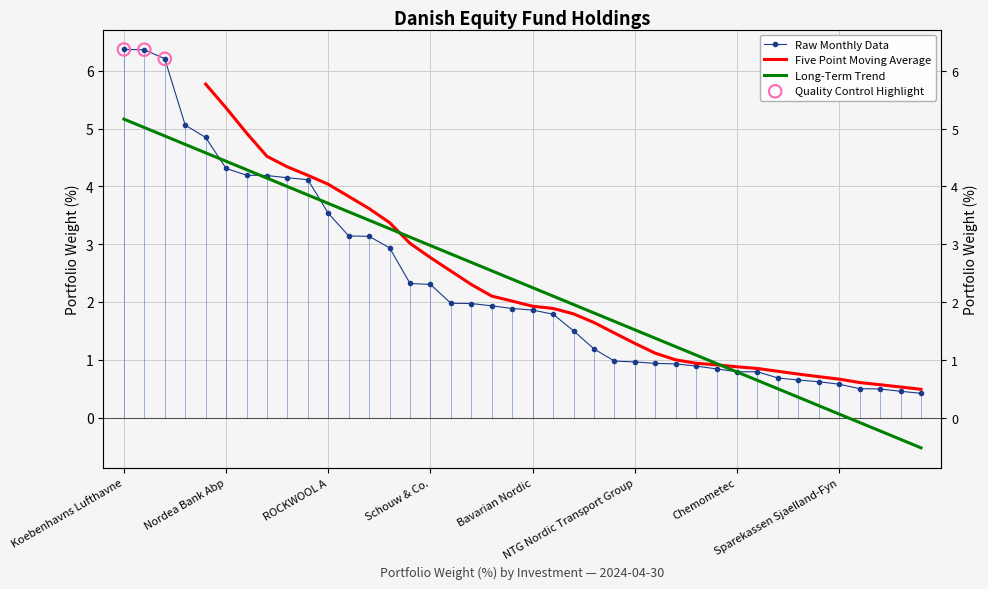

Which has a higher value, Vestjysk Bank or Jeudan?

Jeudan